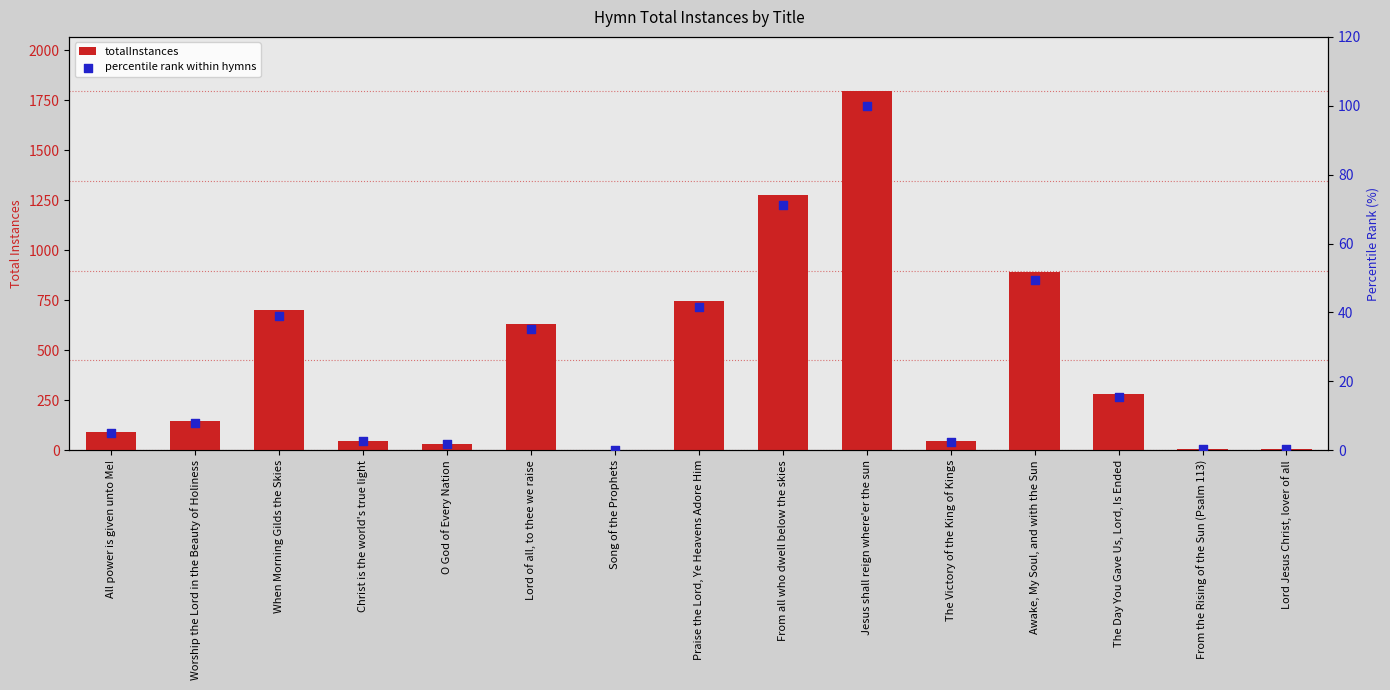

Which series has the largest total across all categories?

totalInstances